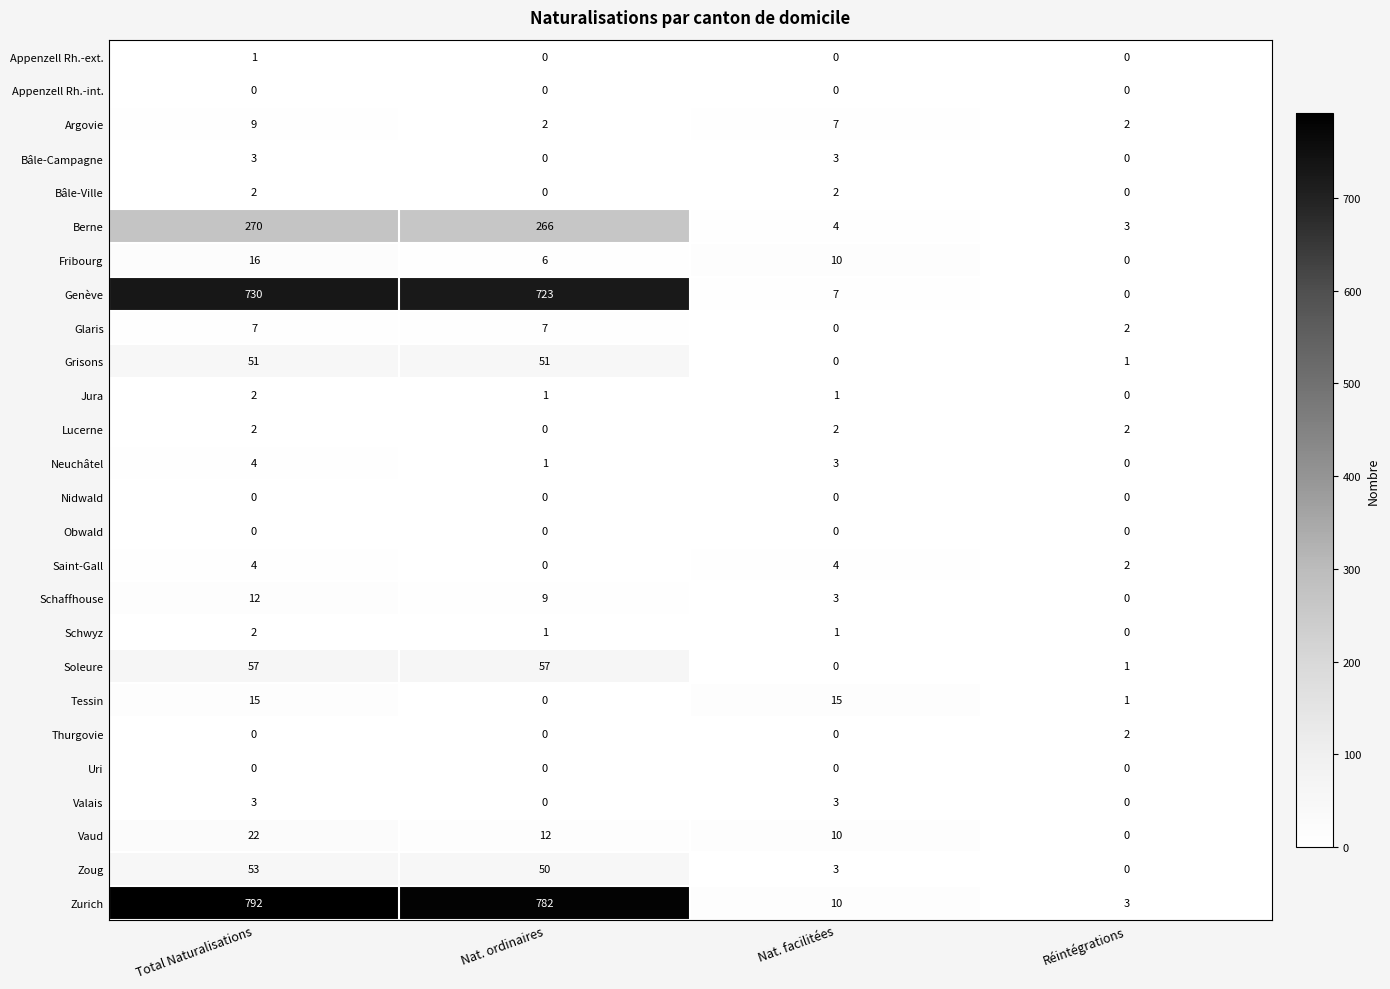

The Zurich series shows 3 at Réintégrations. True or false?

True